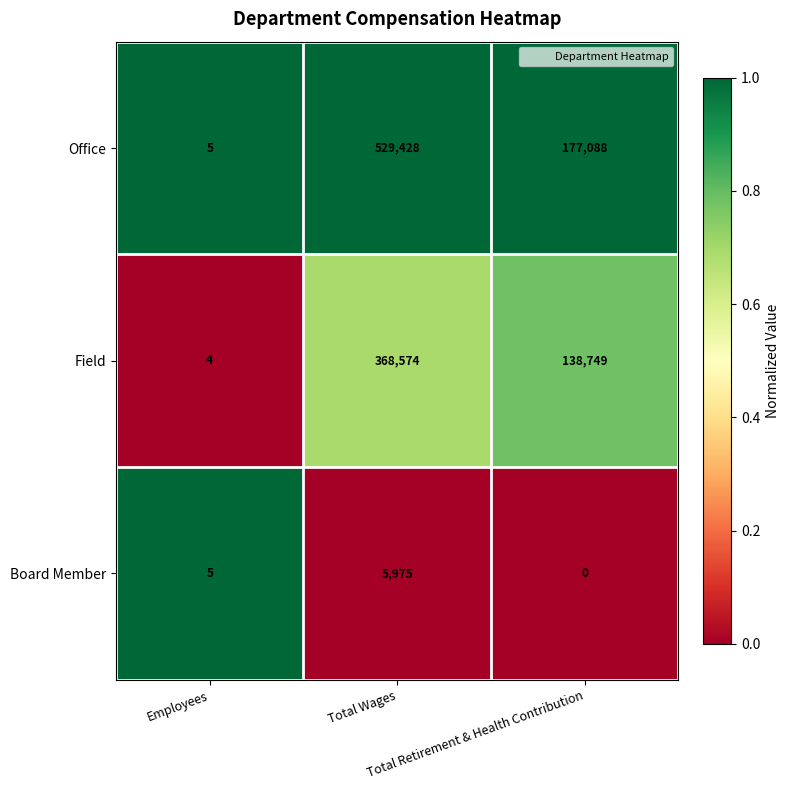

Which series has the widest spread of values?

Office